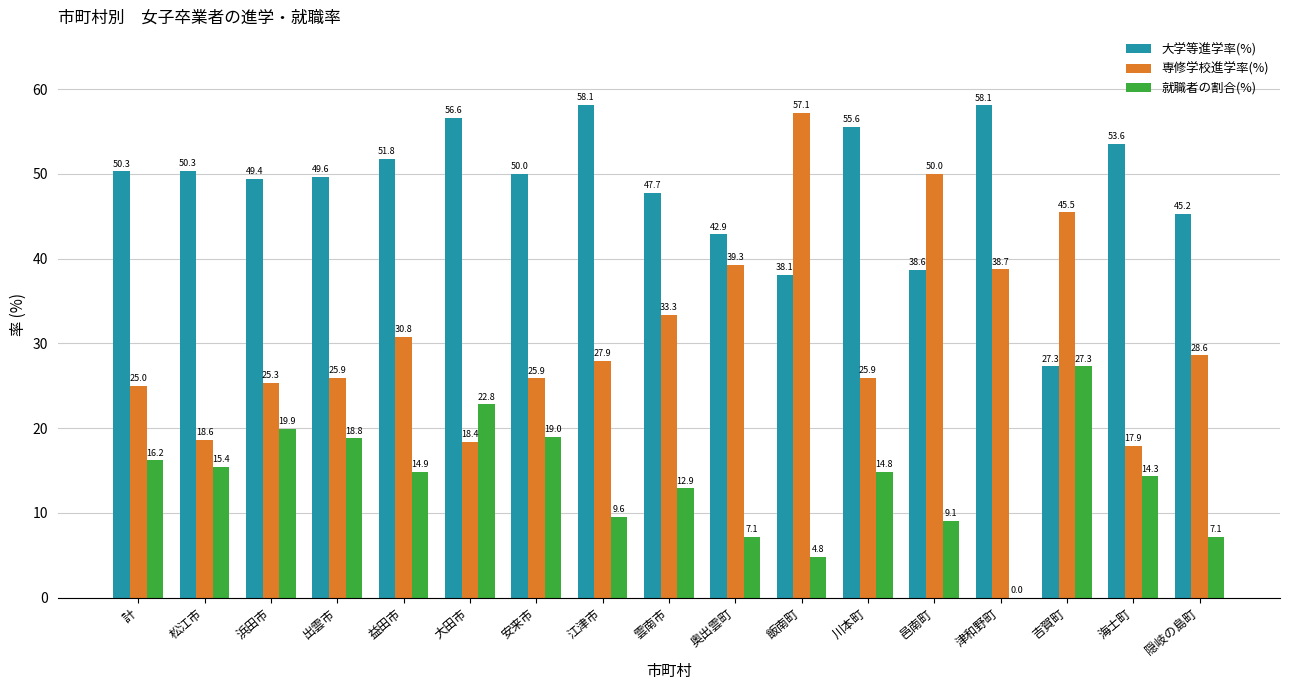

The 大学等進学率(%) series shows 81.4 at 雲南市. True or false?

False